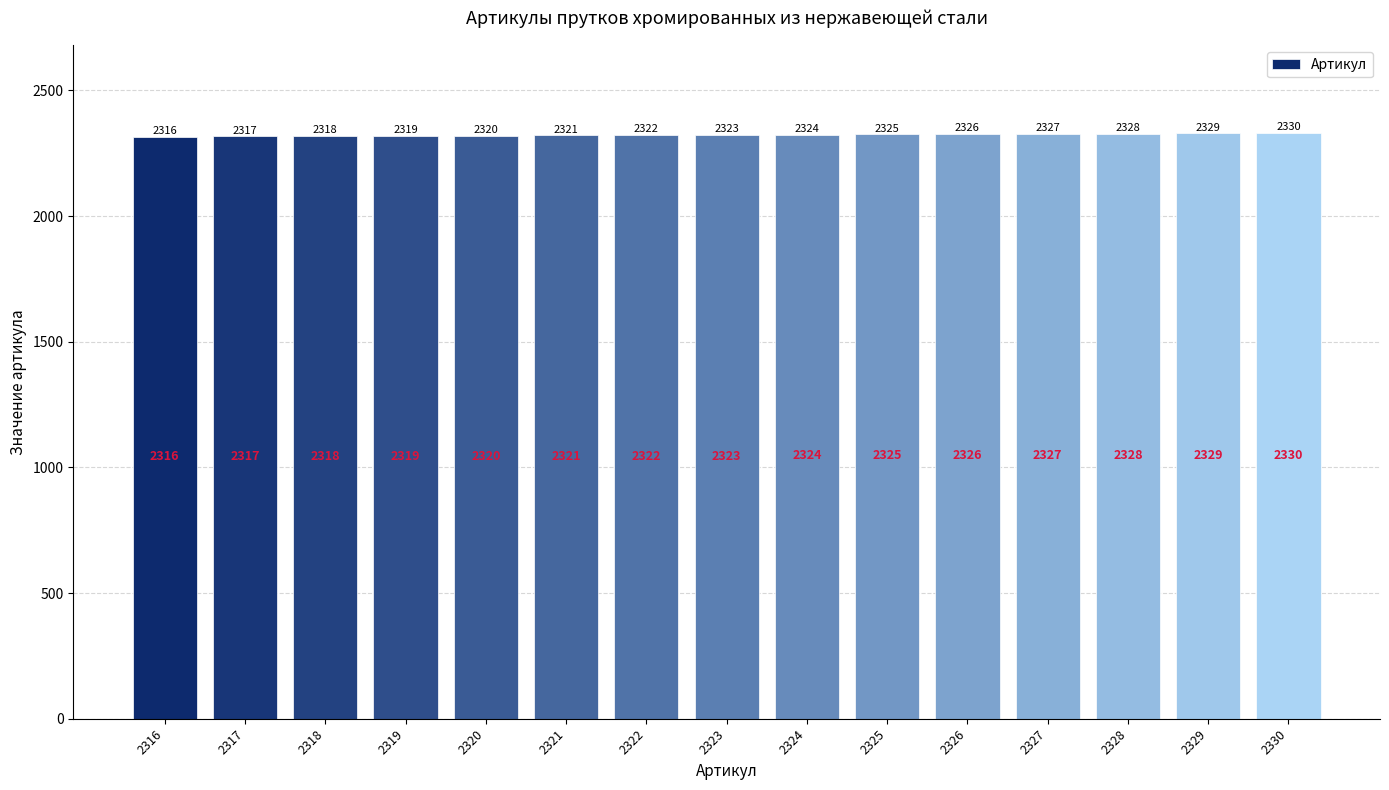

Count the number of categories in the chart.

15